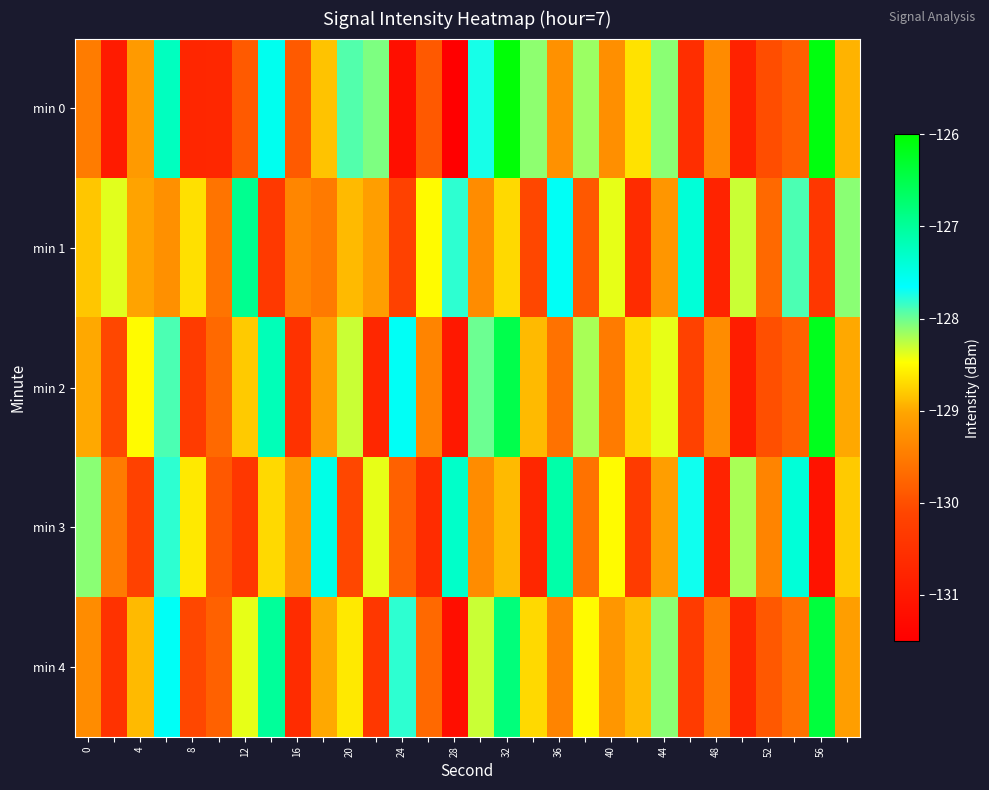

What is the smallest value displayed?

-131.5